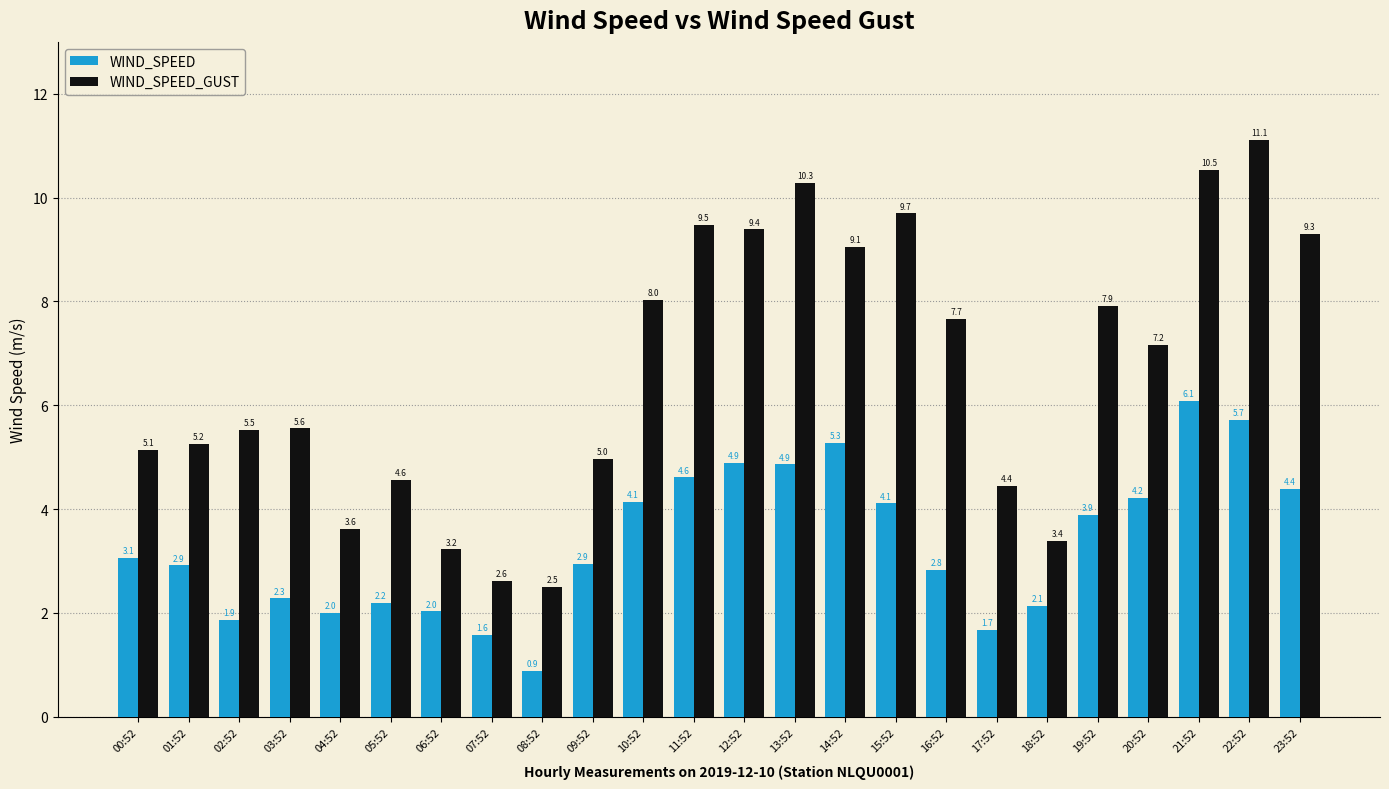

At 01:52, list the series in order from largest to smallest.

WIND_SPEED_GUST, WIND_SPEED